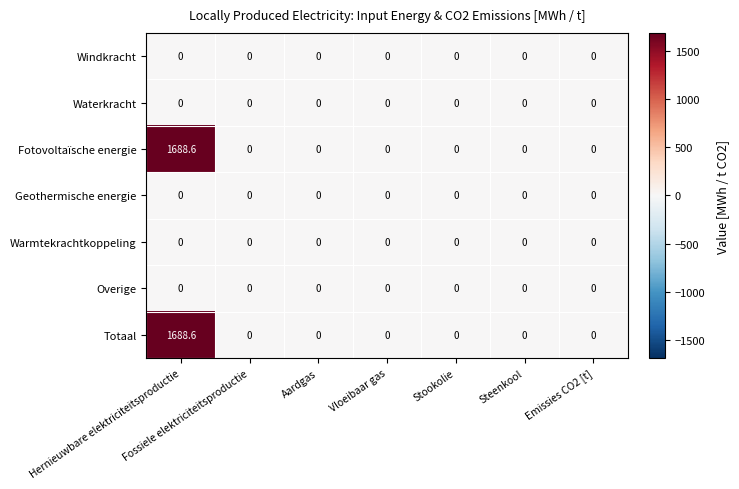

Count the number of categories in the chart.

7